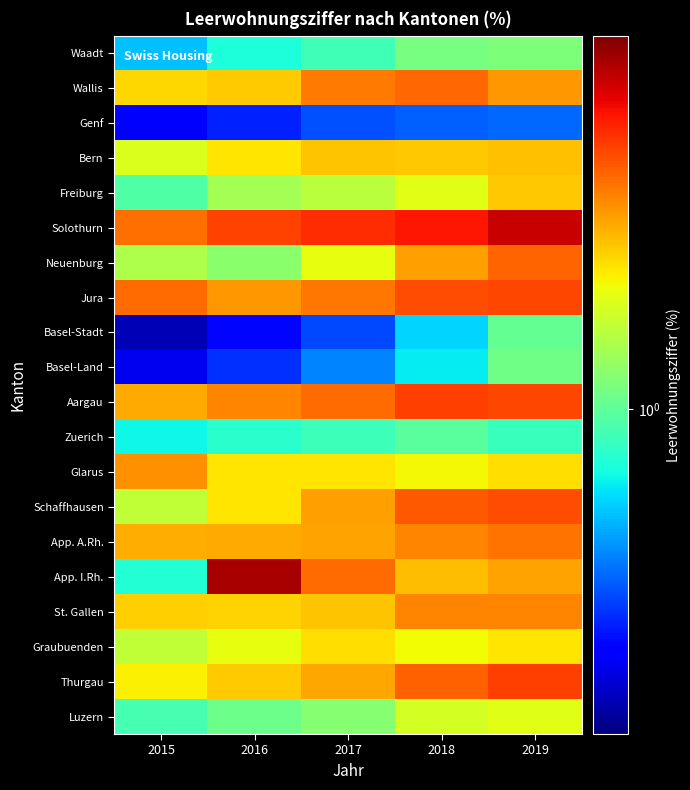

Between 2015 and 2016, which series saw the biggest shift?

App. I.Rh.